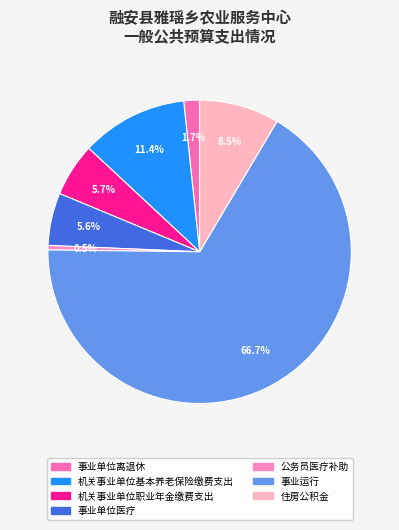

Is 事业运行 the majority of the pie?

Yes